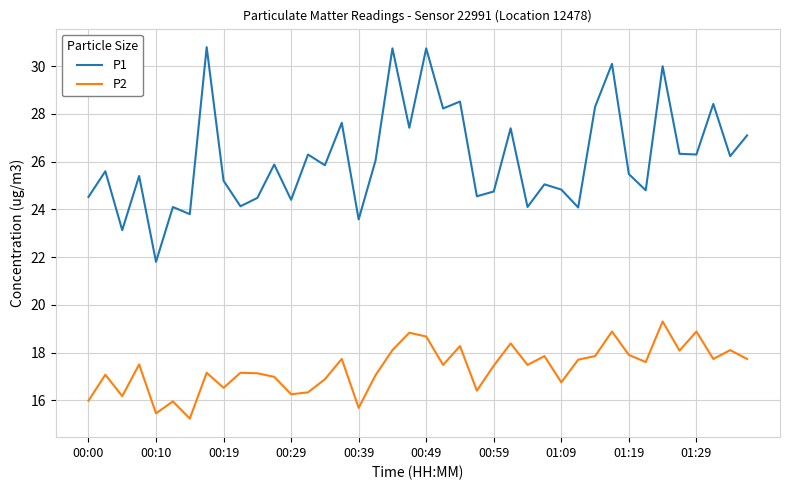

Which series has the largest total across all categories?

P1